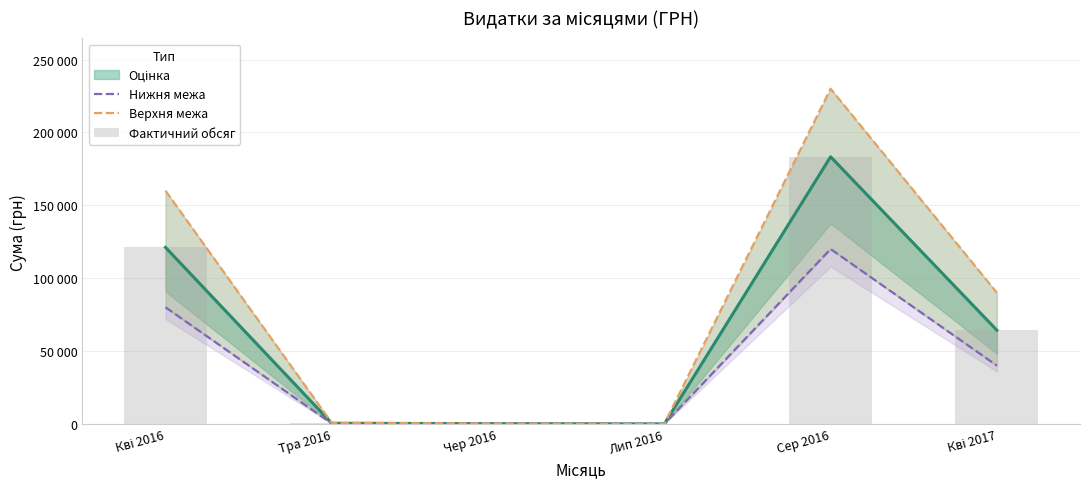

What is the difference between the second highest and minimum values in the Фактичний обсяг series?

121129.9